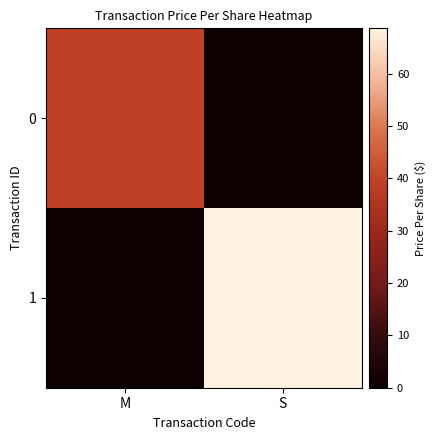

What is the spread (max minus min) of values at M?

39.3